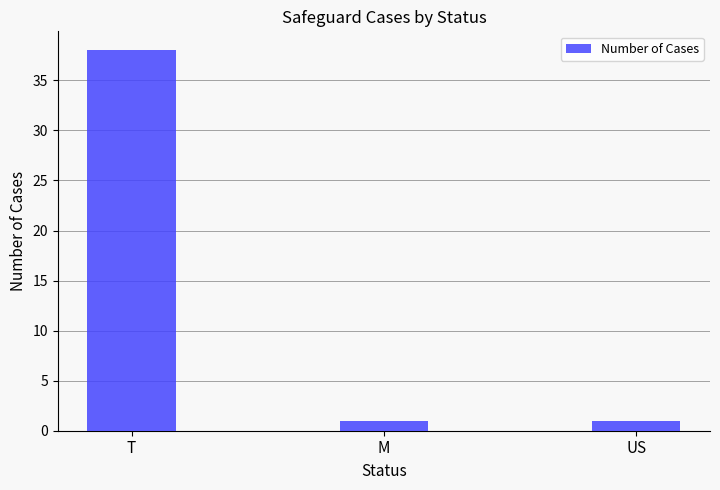

The value at M is 1. True or false?

True